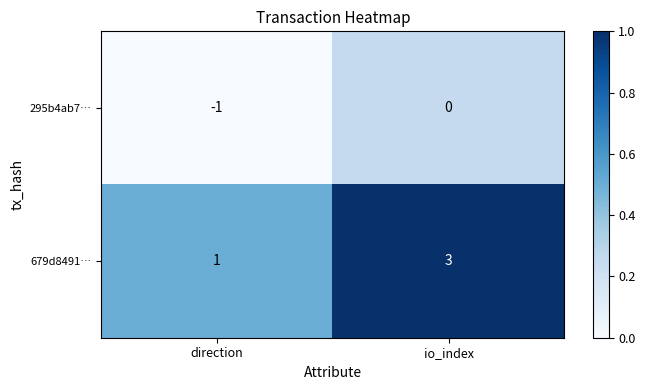

True or false: 295b4ab7… has a value of -1 at direction.

True